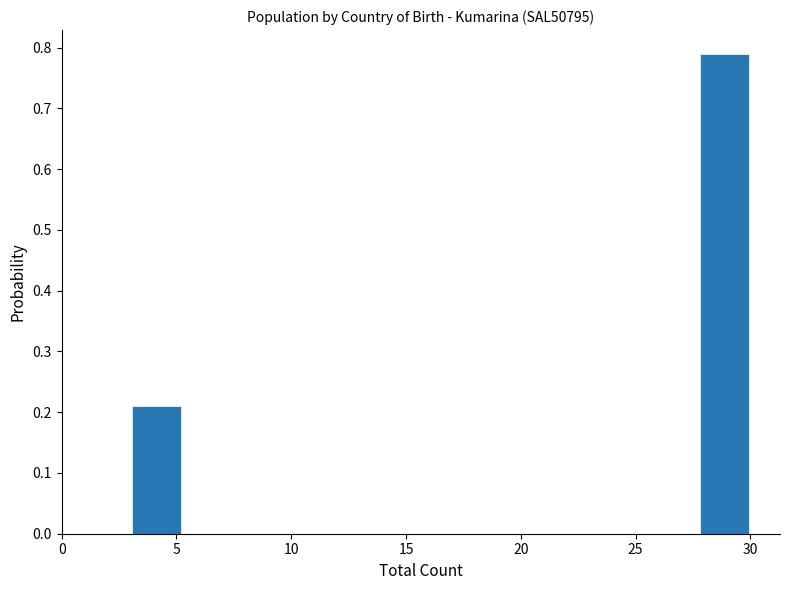

Which range on the x-axis has the tallest bar?

27.75 to 30.00